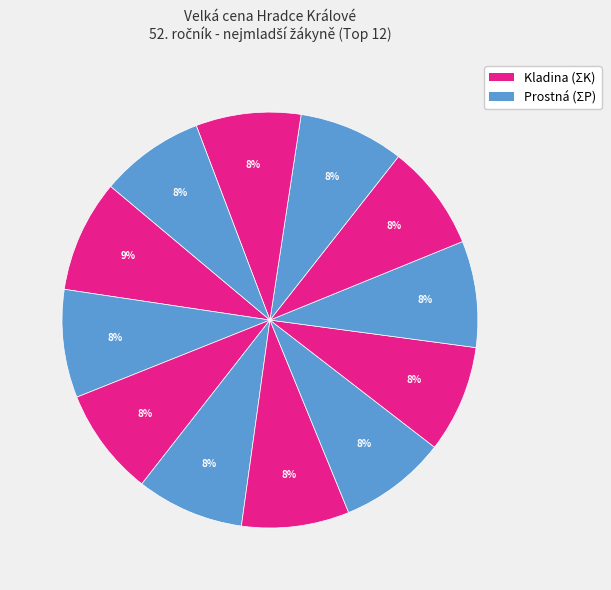

How many segments does this pie chart have?

12